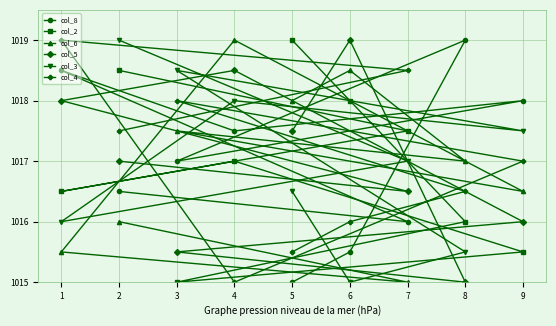

What is the spread (max minus min) of values at 2?

3.0